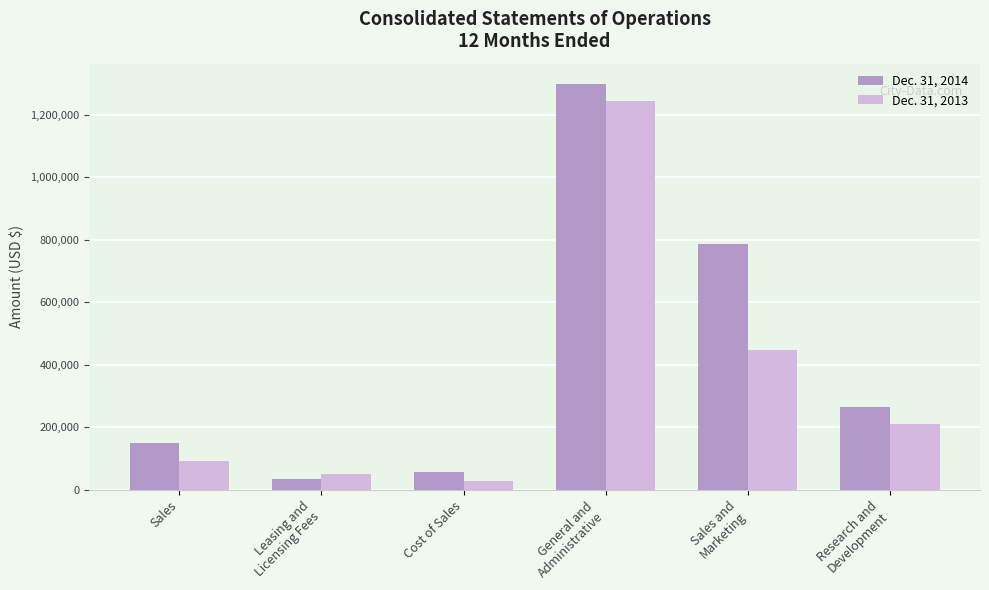

What is the label of the 6th bar from the right?

Sales